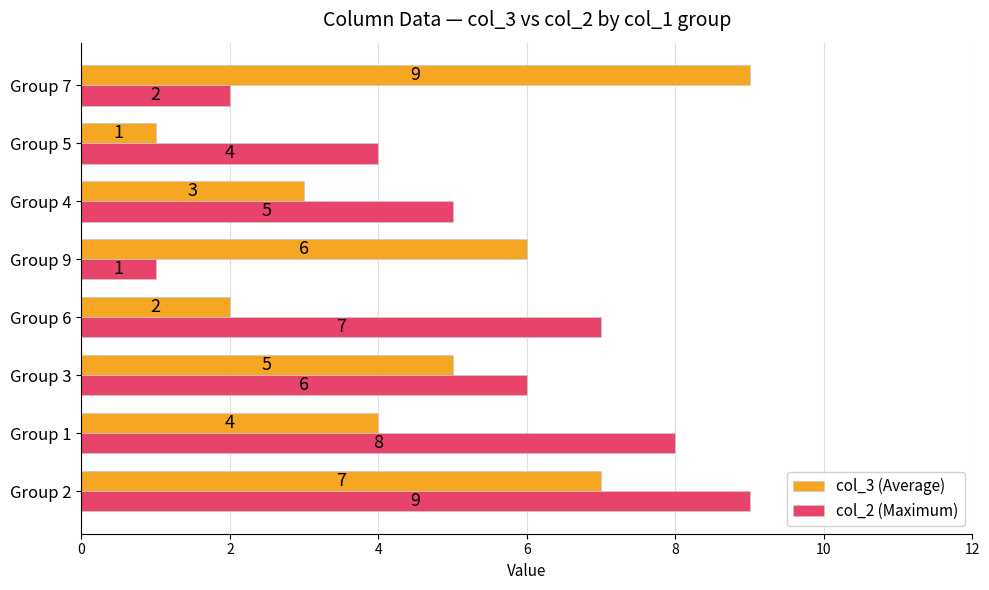

What is the sum of all col_3 (Average) values?

37